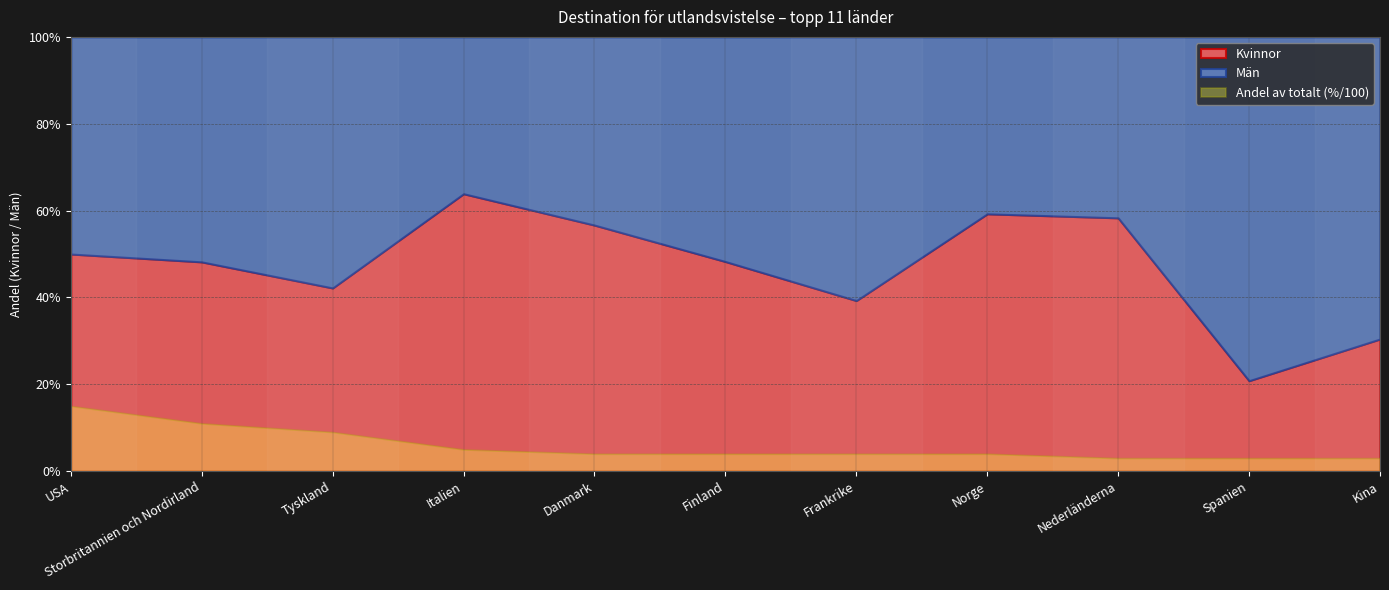

Which series has the largest total across all categories?

Män